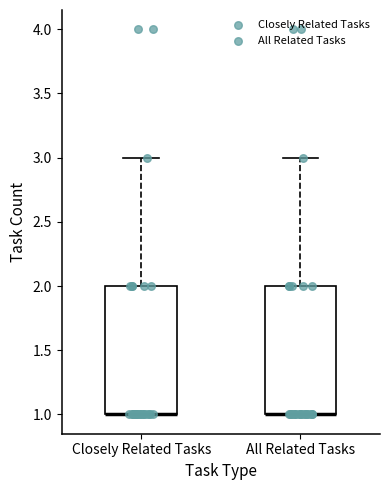

Where is the lower edge of the box for All Related Tasks on the y-axis? The values are not printed on the chart, so give them approximately, as read against the axis.

1